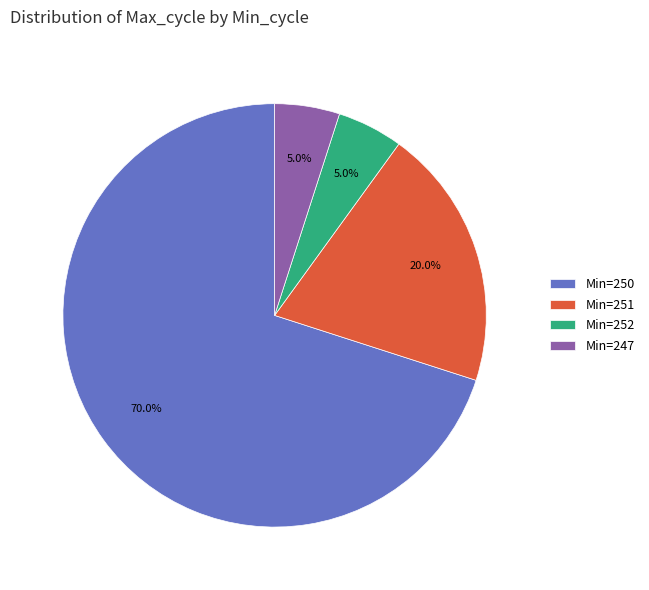

What percentage is NOT represented by Min=250?

30.0%